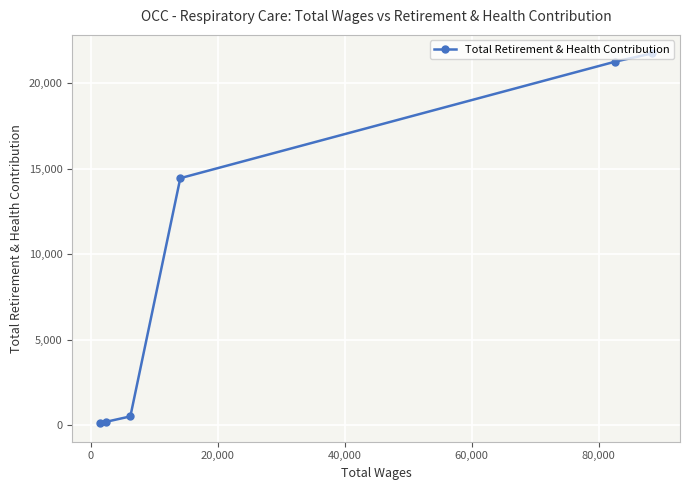

What is the difference between the second highest and second lowest values?

21070